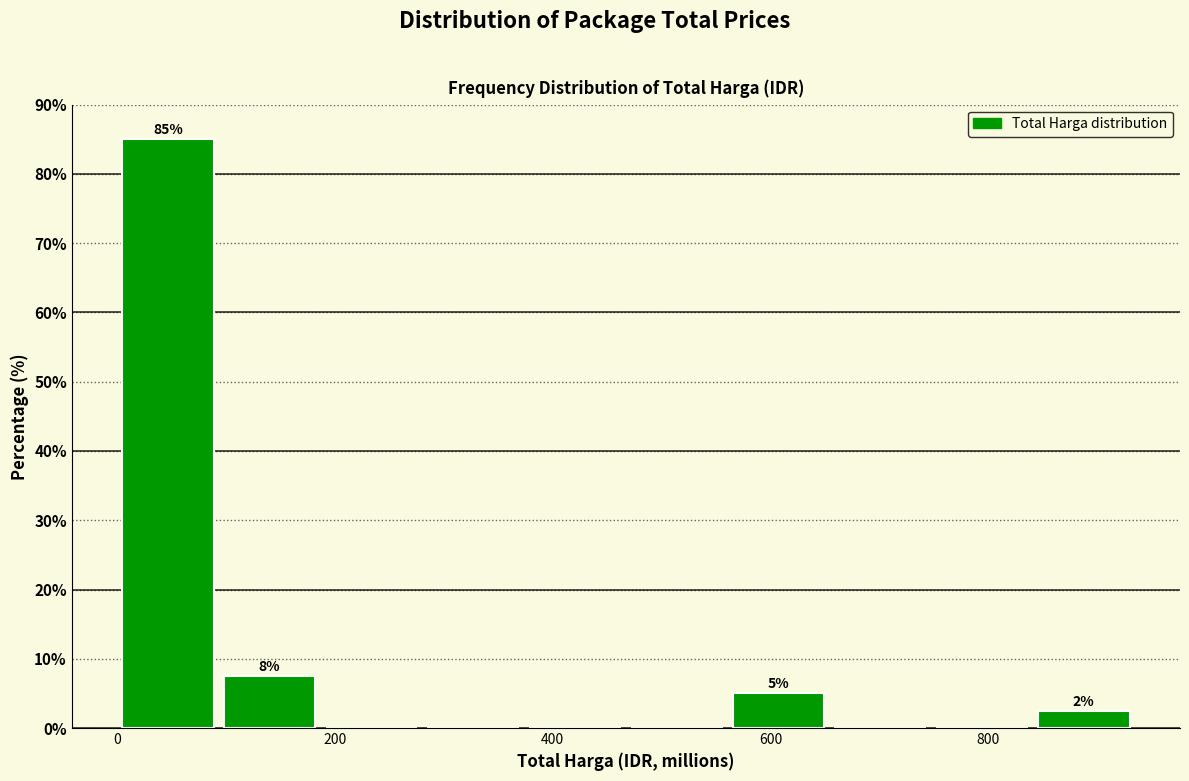

Over which range of the x-axis is the bar tallest?

0 to 100